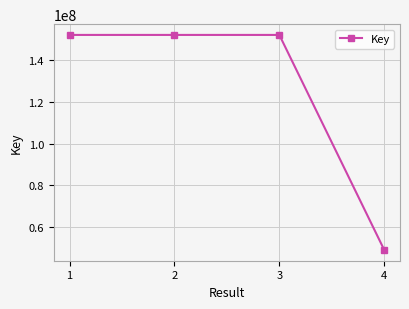

How many categories are shown in the chart?

4